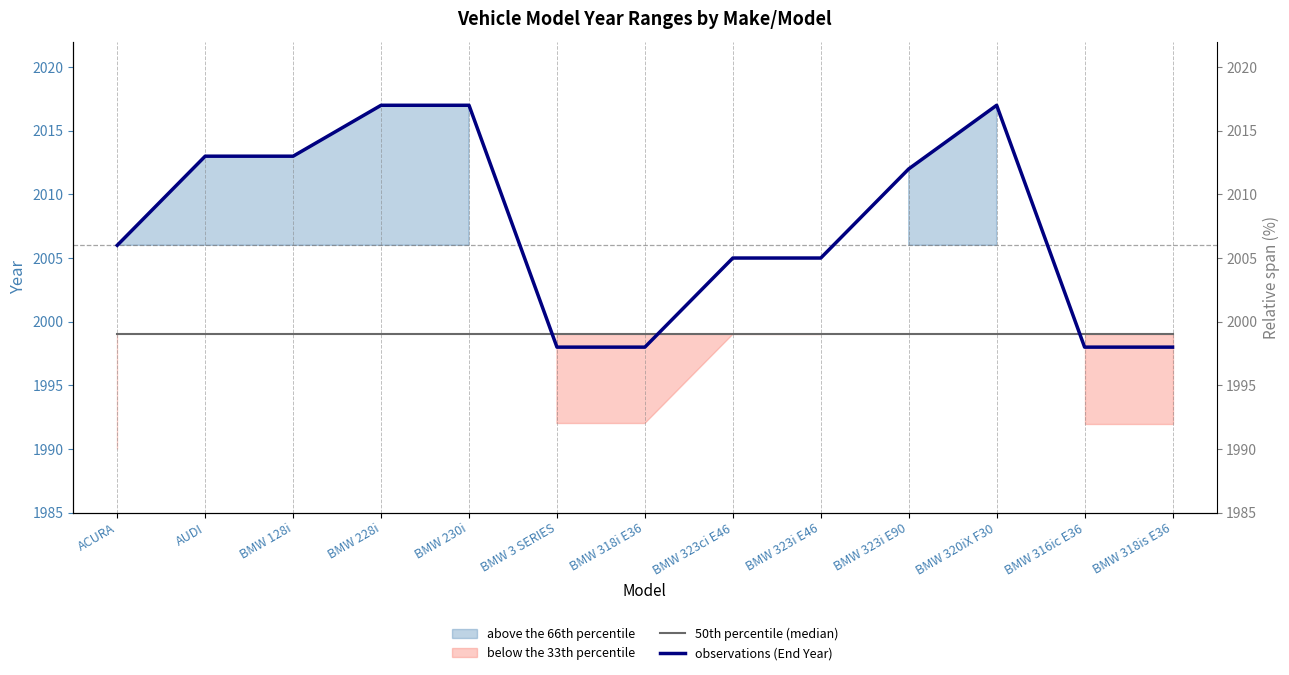

What is the sum of all observations (End Year) values?

26097